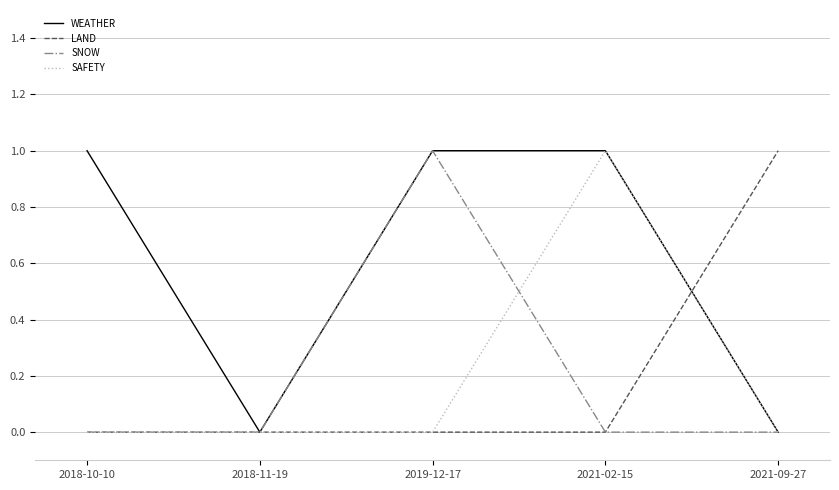

Which series has the largest total across all categories?

WEATHER